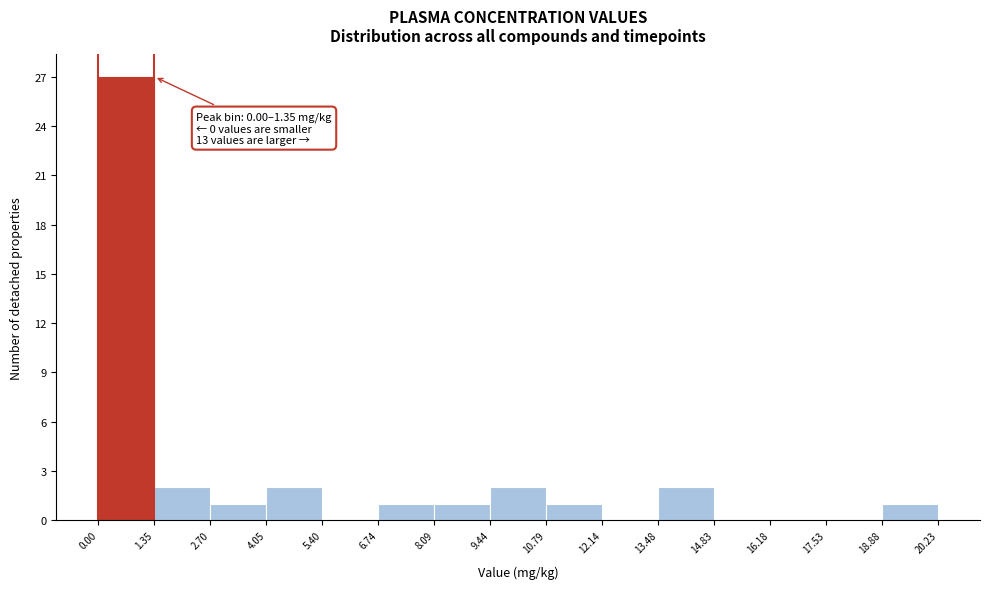

Over which range of the x-axis is the bar tallest?

0.00 to 1.35